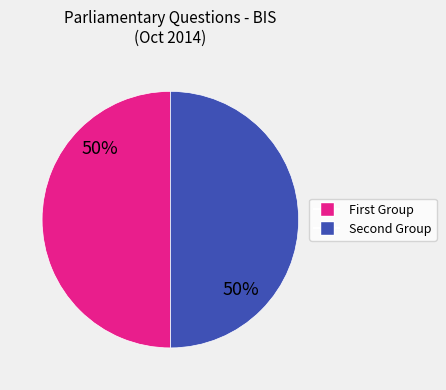

To the nearest percent, what is the average slice percentage?

50%